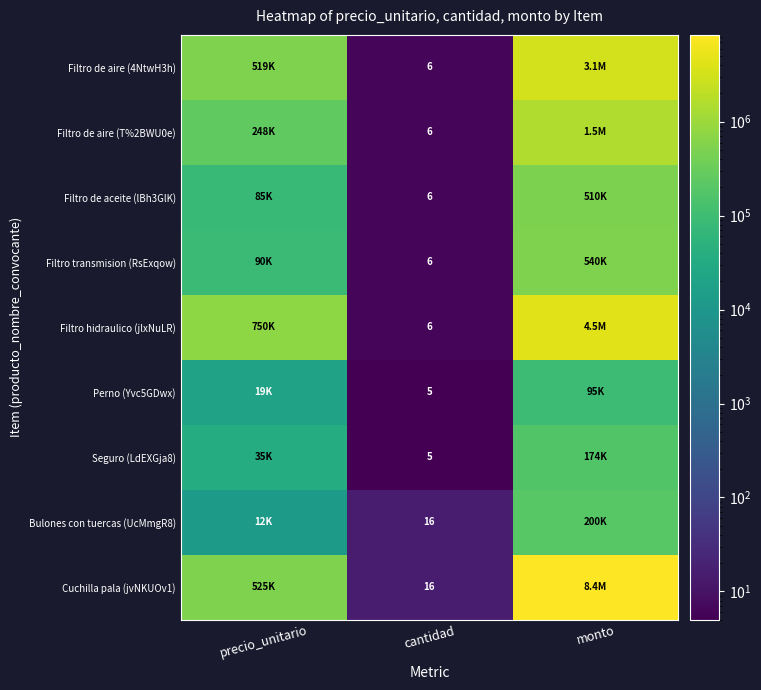

True or false: Cuchilla pala (jvNKUOv1) has a value of 16 at cantidad.

True